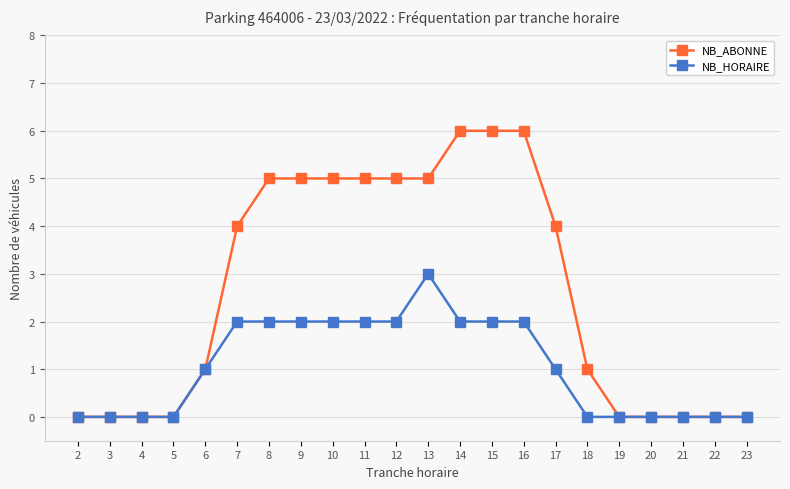

What is the difference between the highest and lowest values at 7?

2